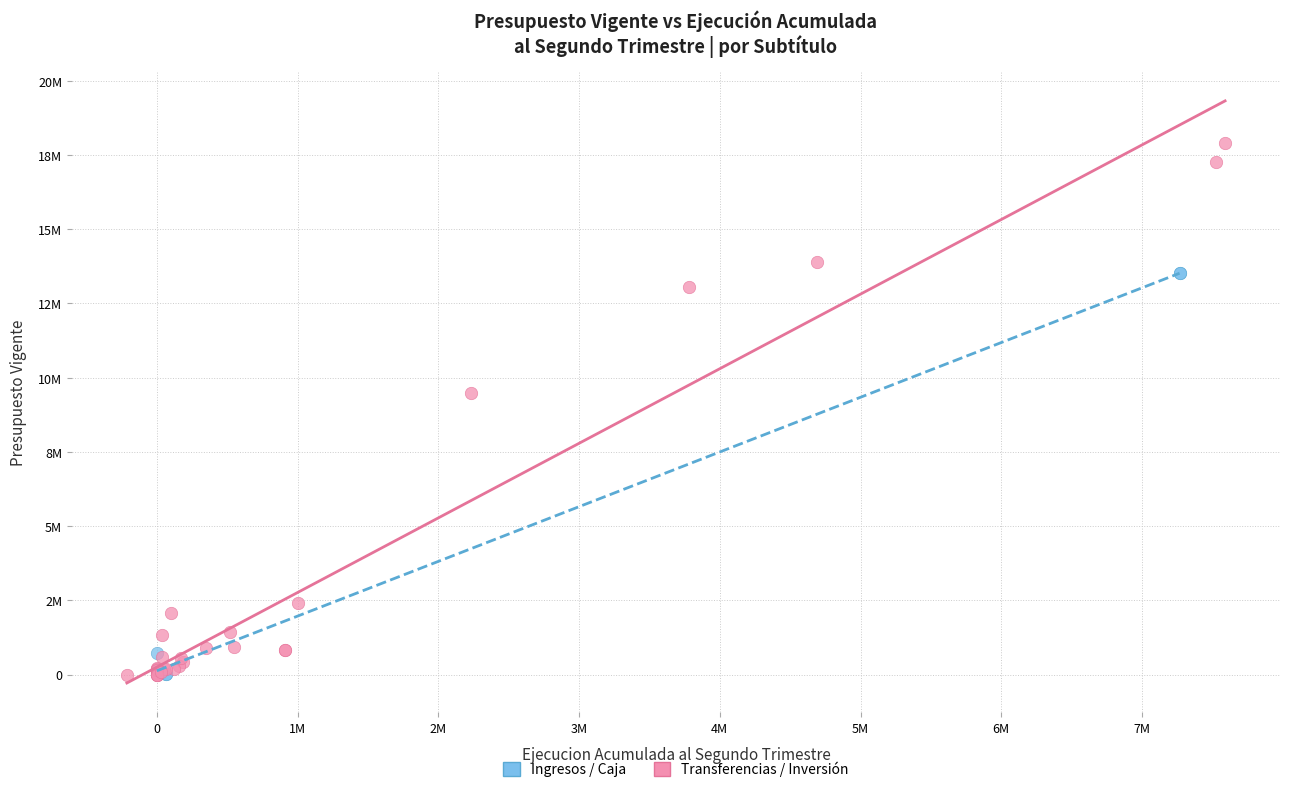

Which series has the widest spread of Y values?

Transferencias / Inversión